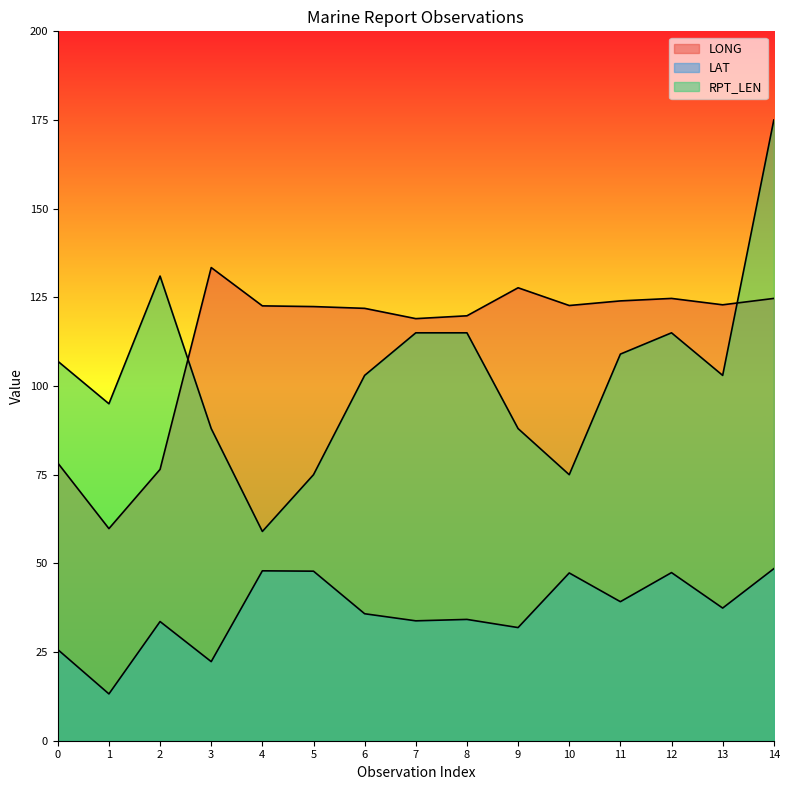

Which category has the highest value across all series?

14